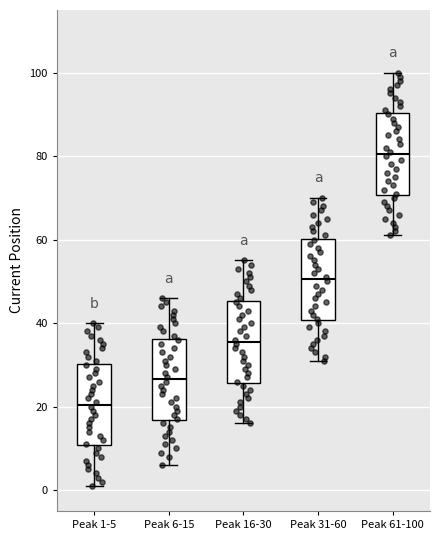

Which box has the highest median line?

Peak 61-100